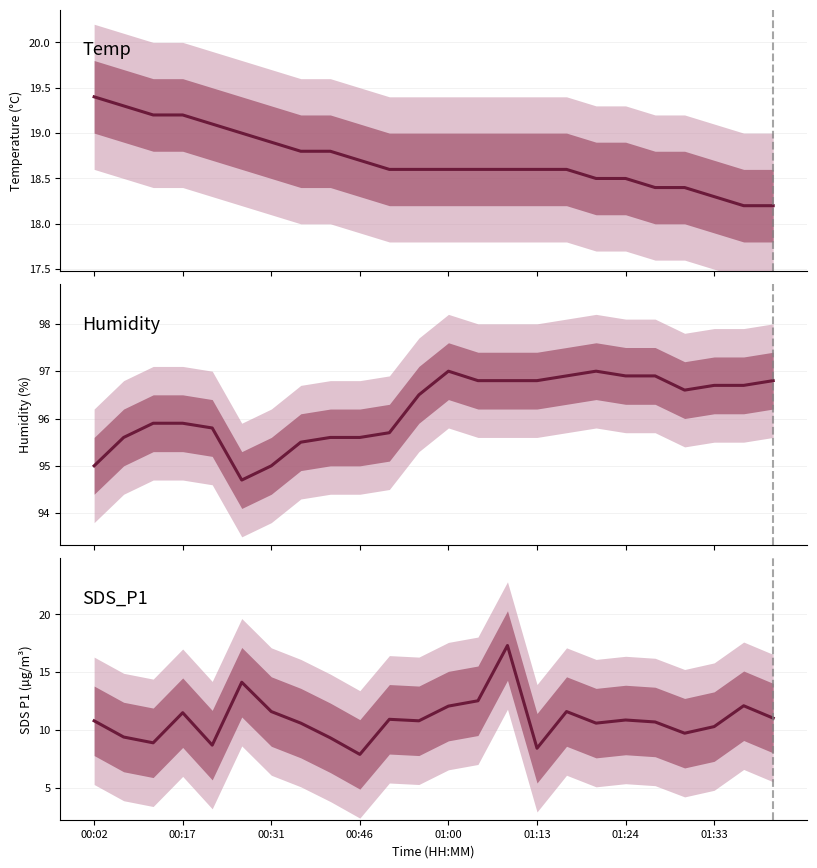

At how many categories does at least one series exceed 45?

24